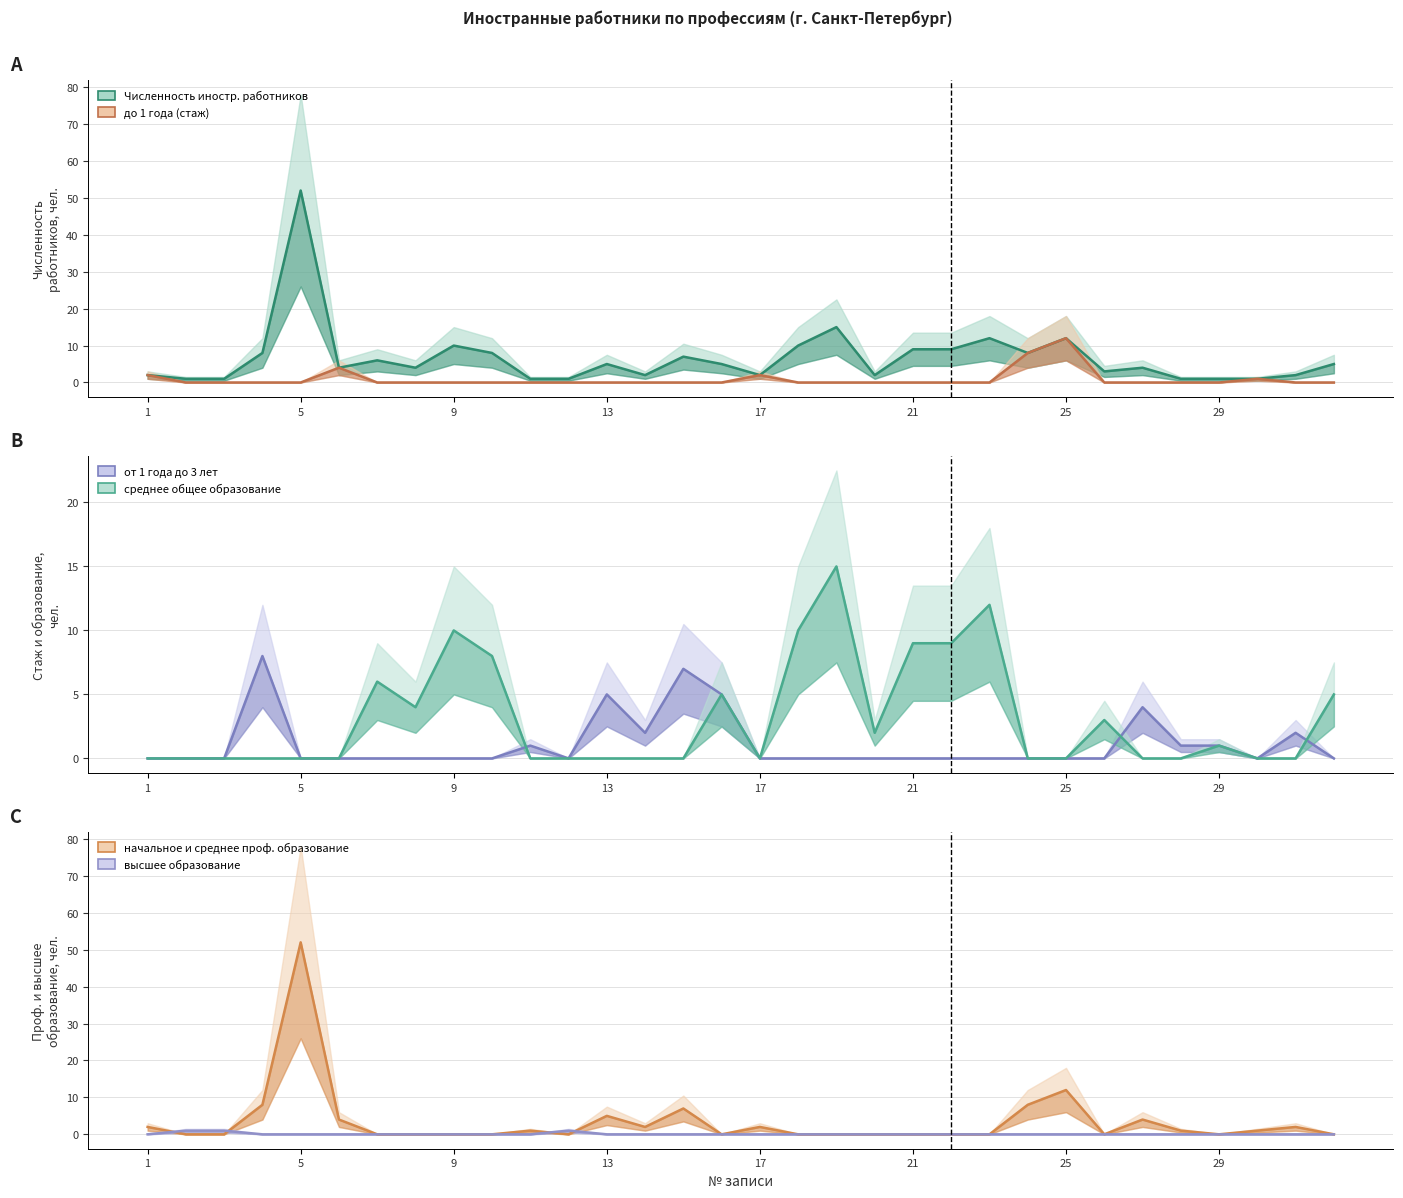

Is it true that до 1 года (стаж) equals 0 at 22?

True